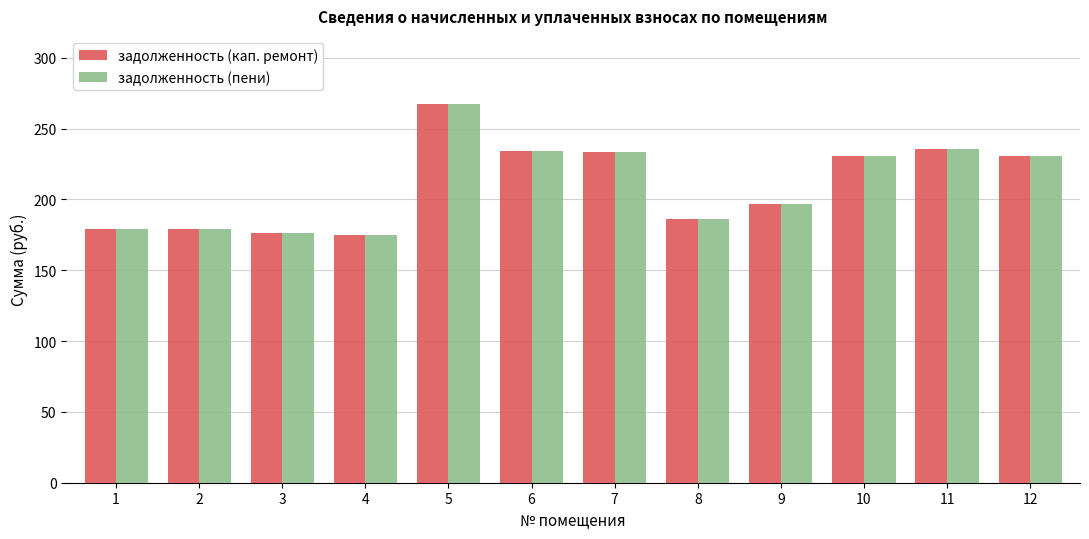

What is the minimum value for задолженность (пени)?

174.9